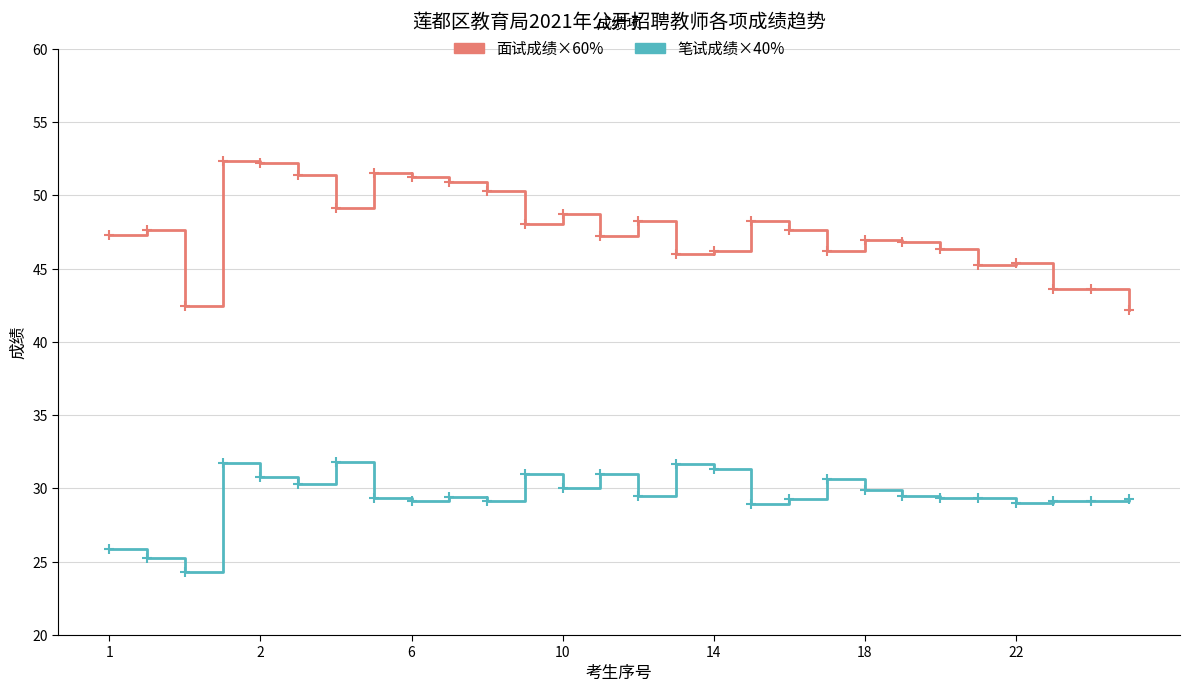

Rank the series by their maximum value, from highest to lowest.

面试成绩×60%, 笔试成绩×40%